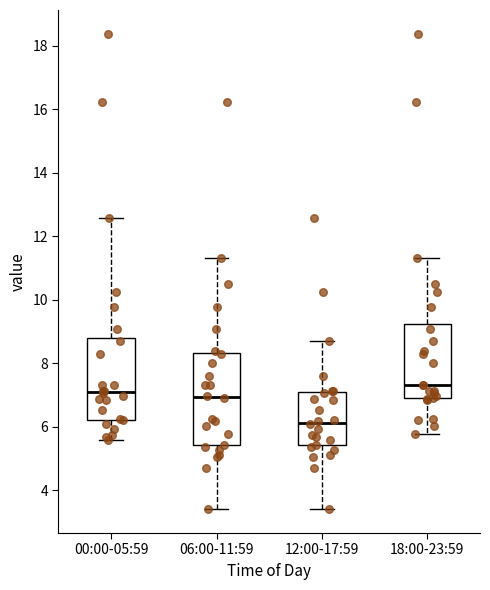

Reading left to right, read every box against the y-axis: the position of its median line, the range the box covers, and the ends of its whiskers. The values are not printed on the chart, so give them approximately, as read against the axis.

00:00-05:59: median 7.2, box 6.2 to 8.8, whiskers 5.6 to 12.6
06:00-11:59: median 7.0, box 5.4 to 8.4, whiskers 3.4 to 11.4
12:00-17:59: median 6.2, box 5.4 to 7.0, whiskers 3.4 to 8.8
18:00-23:59: median 7.4, box 6.8 to 9.2, whiskers 5.8 to 11.4